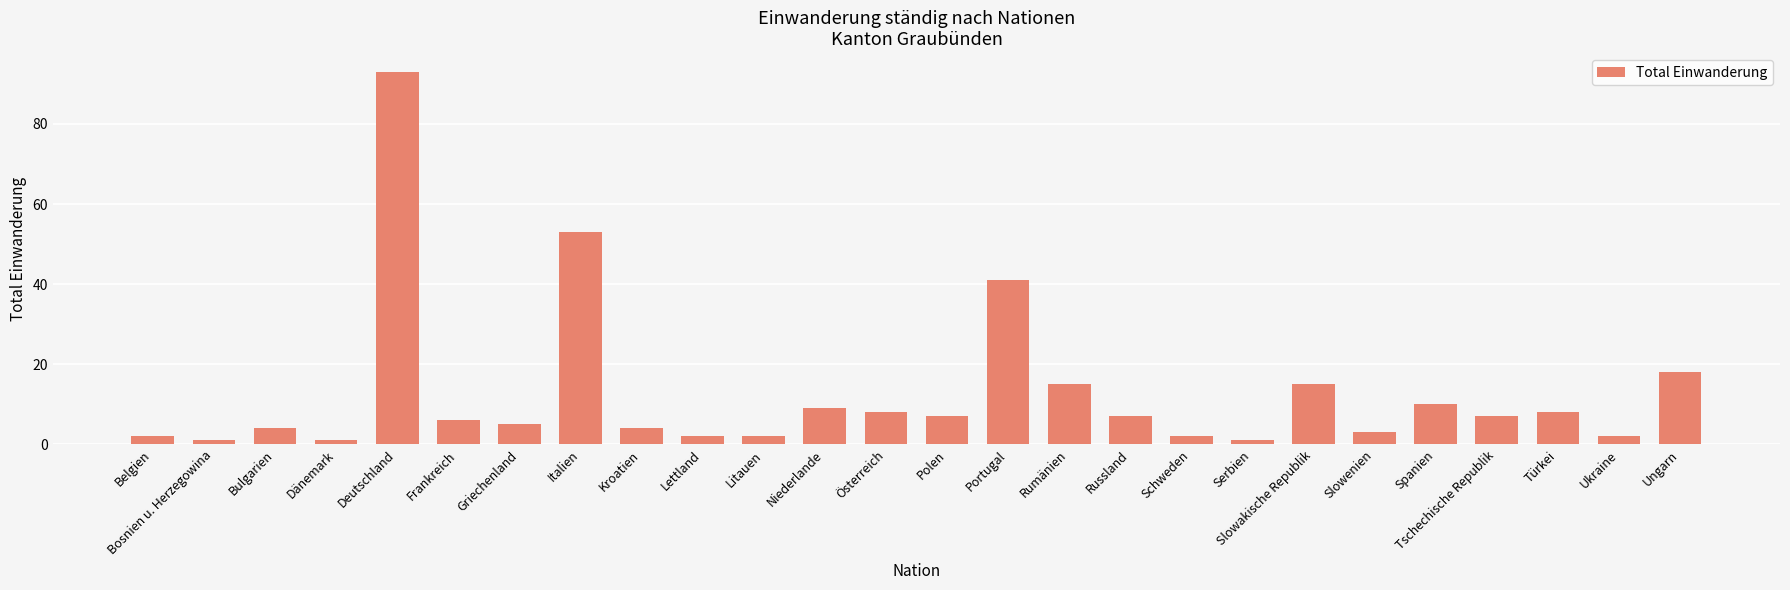

What is the difference between the maximum and minimum values?

92